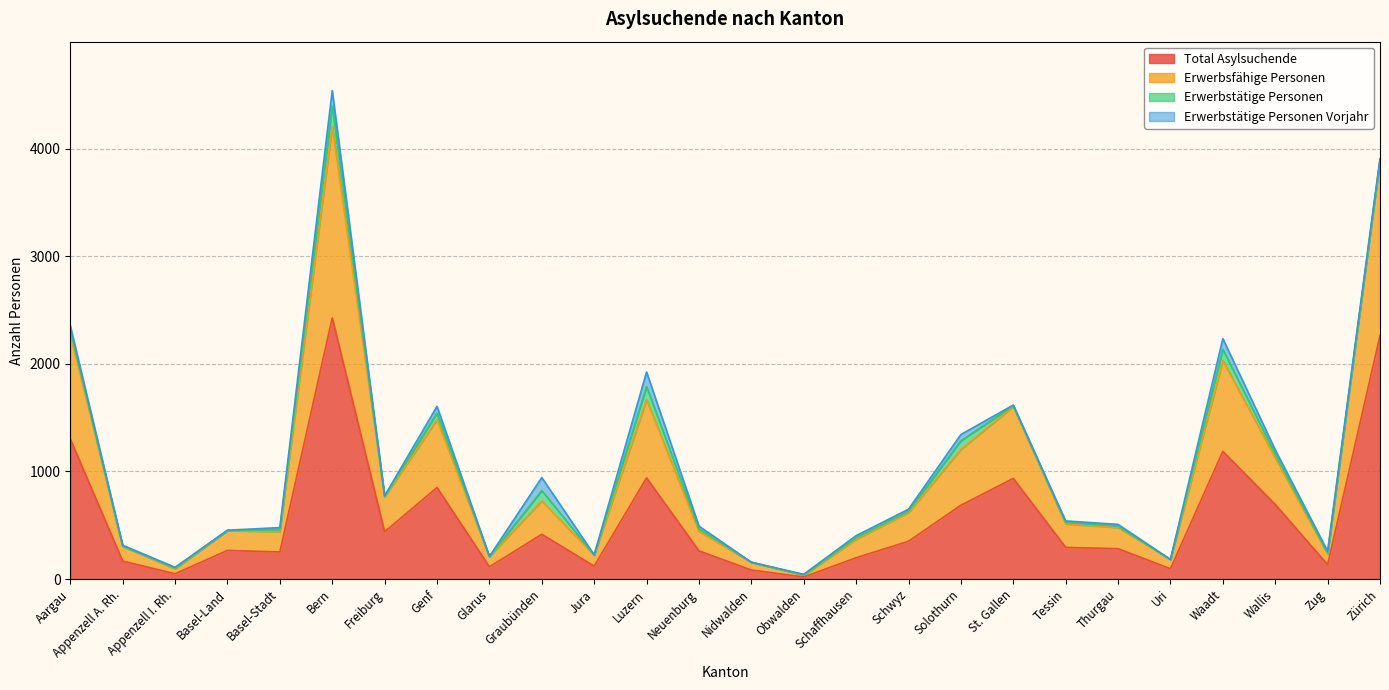

Which series has the largest total across all categories?

Erwerbsfähige Personen